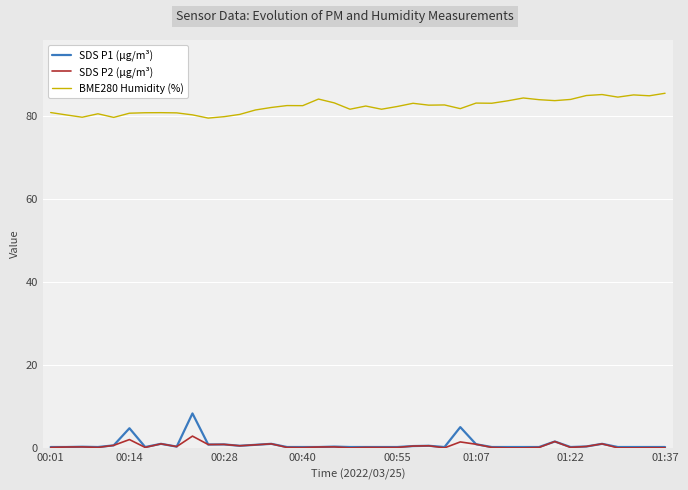

What is the maximum value for BME280 Humidity (%)?

85.6